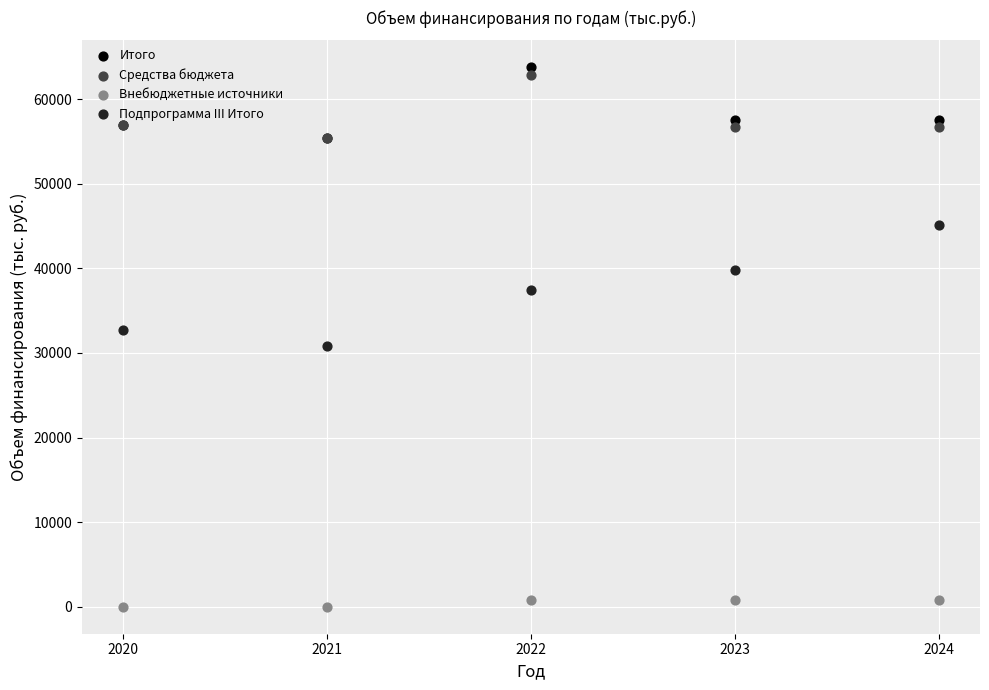

What are all the series names shown in the legend?

Итого, Средства бюджета, Внебюджетные источники, Подпрограмма III Итого